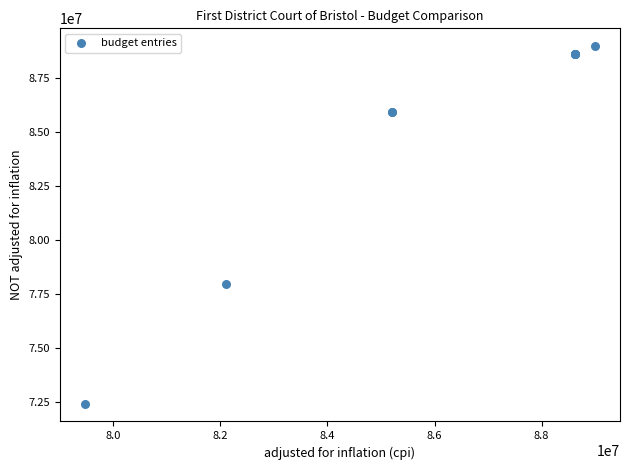

What Y value in the scatter plot is closest to 80715461?

77961371